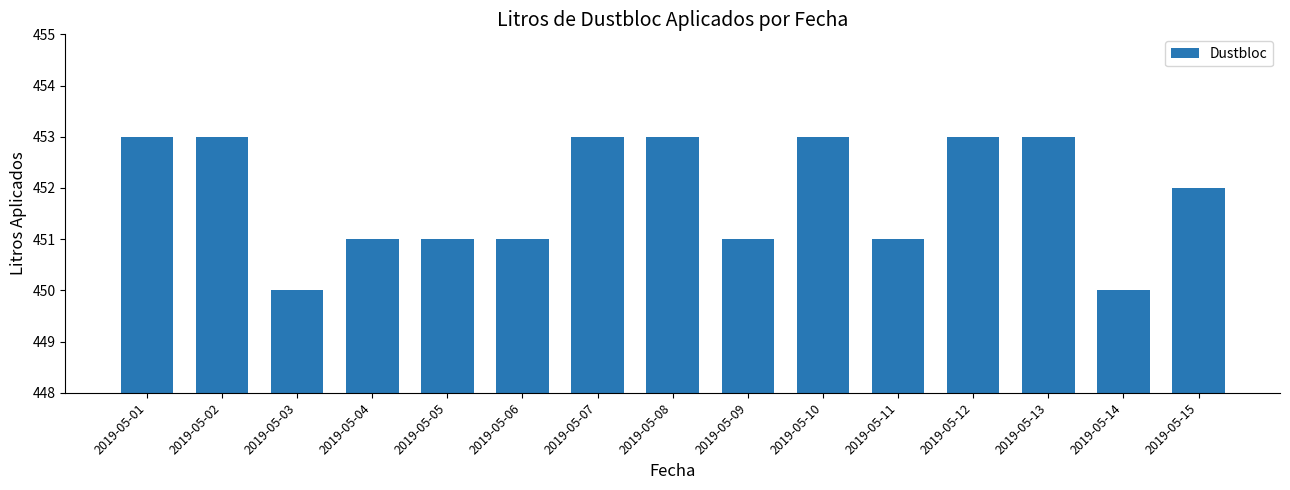

How many categories are shown in the chart?

15